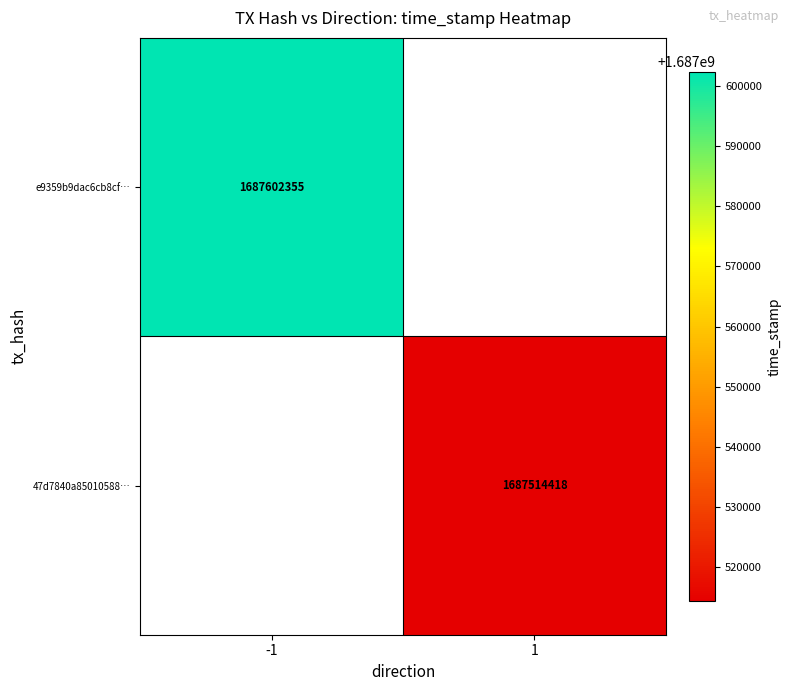

The value of e9359b9dac6cb8cf… at -1 is 2738507275. True or false?

False